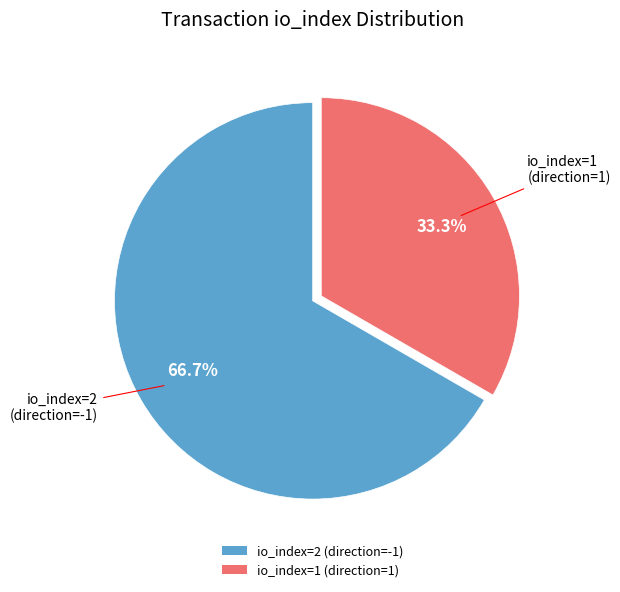

What is the smallest slice in the pie chart?

io_index=1 (direction=1)